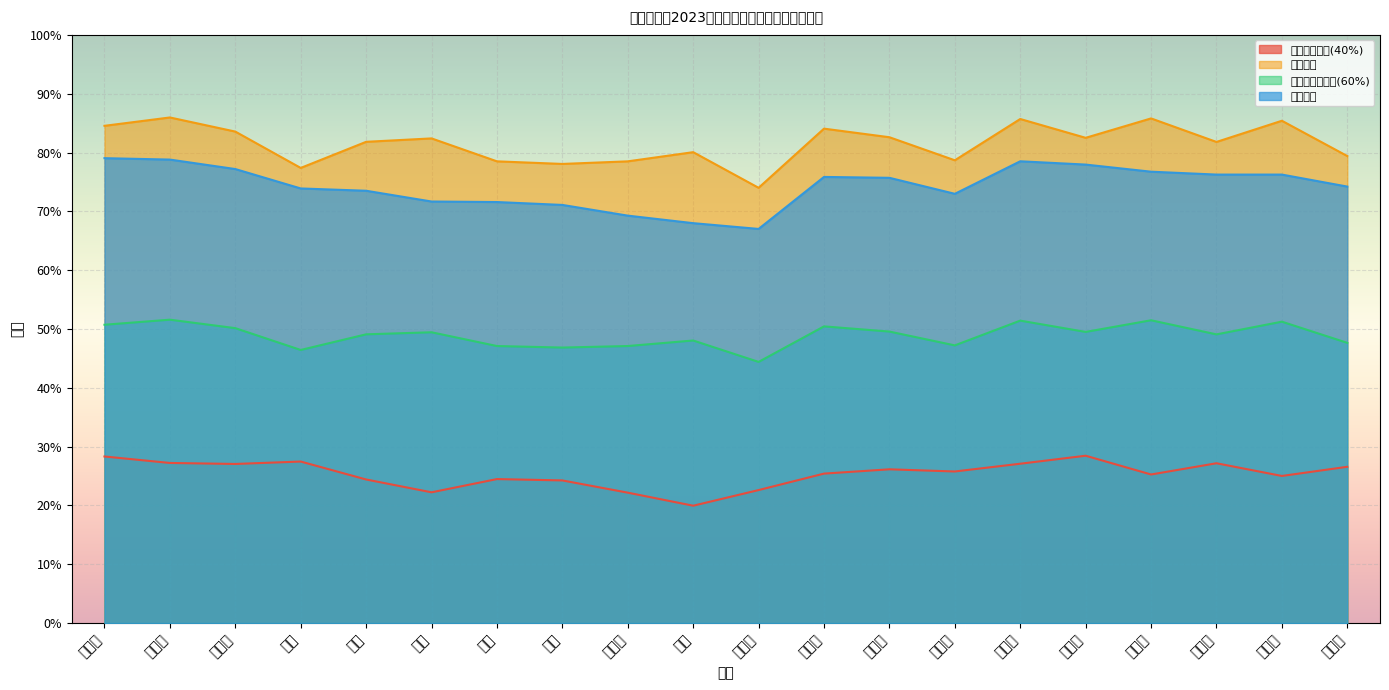

Which series has the widest spread of values?

综合成绩